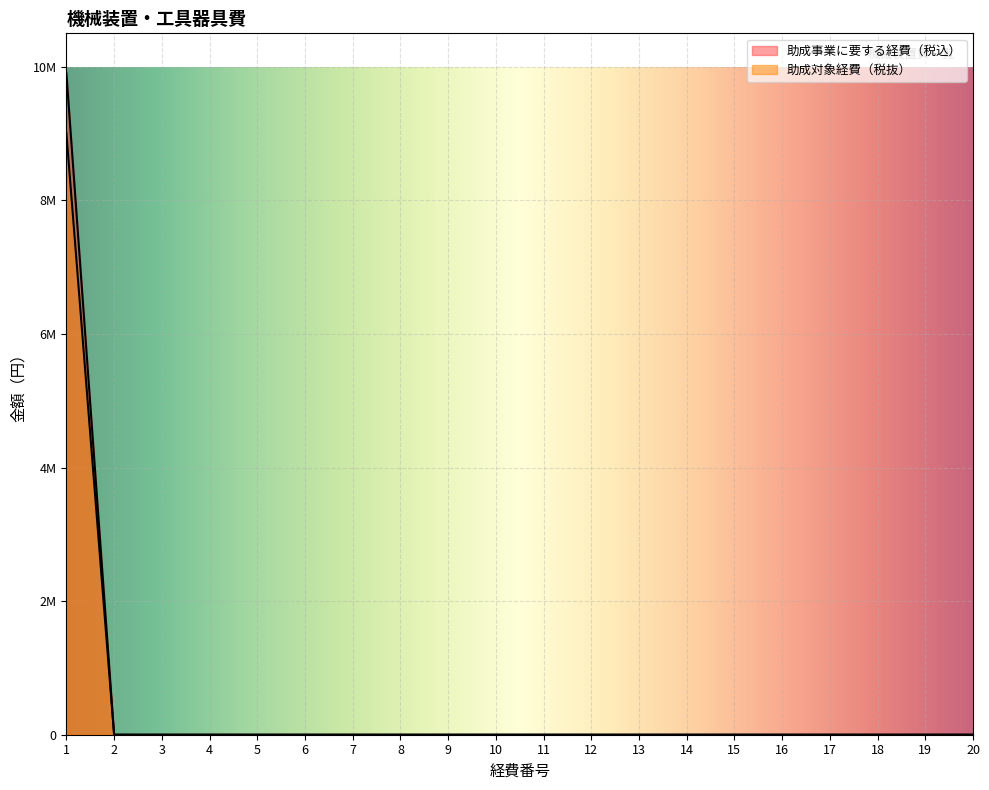

Rank the series by their average value, from lowest to highest.

助成対象経費（税抜）, 助成事業に要する経費（税込）